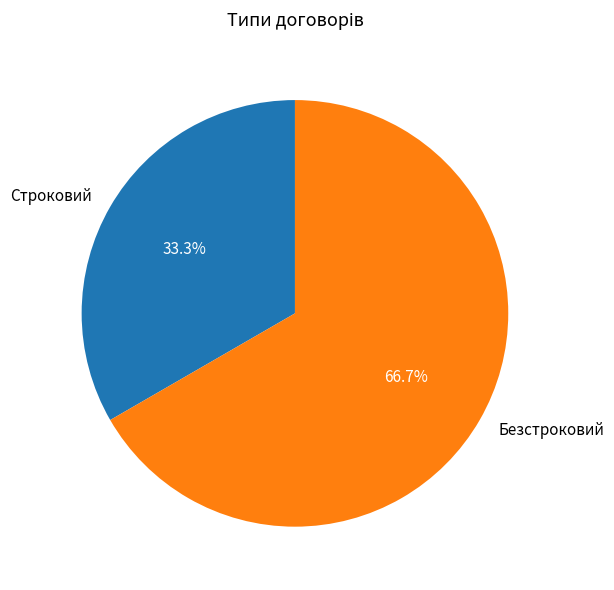

To the nearest percent, what is the difference between the Безстроковий and Строковий slice percentages?

33%